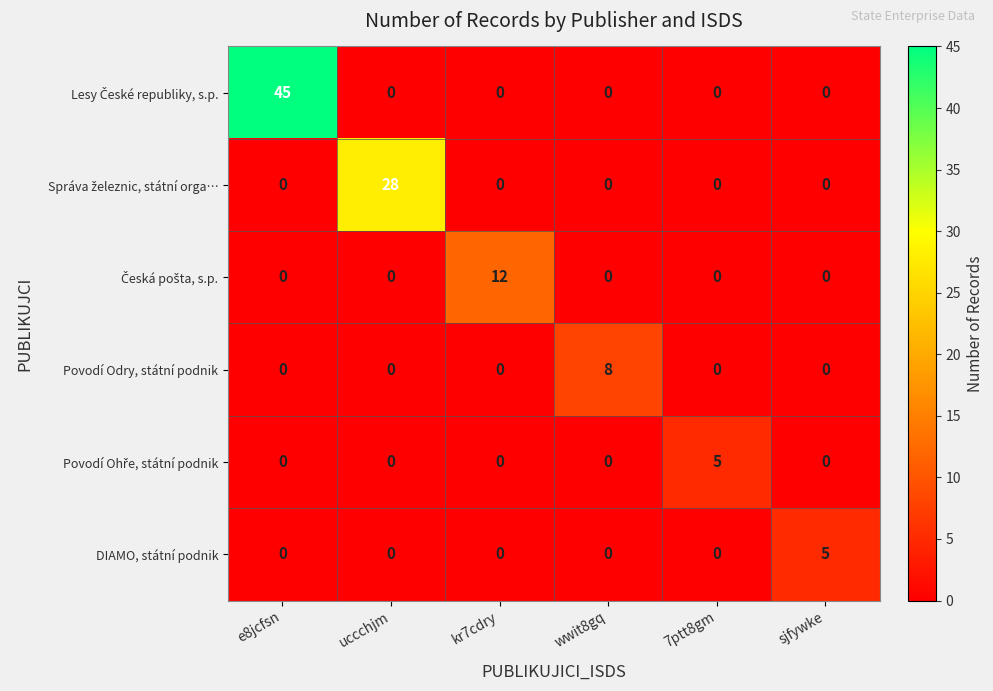

What is the difference between the highest and lowest values at uccchjm?

28